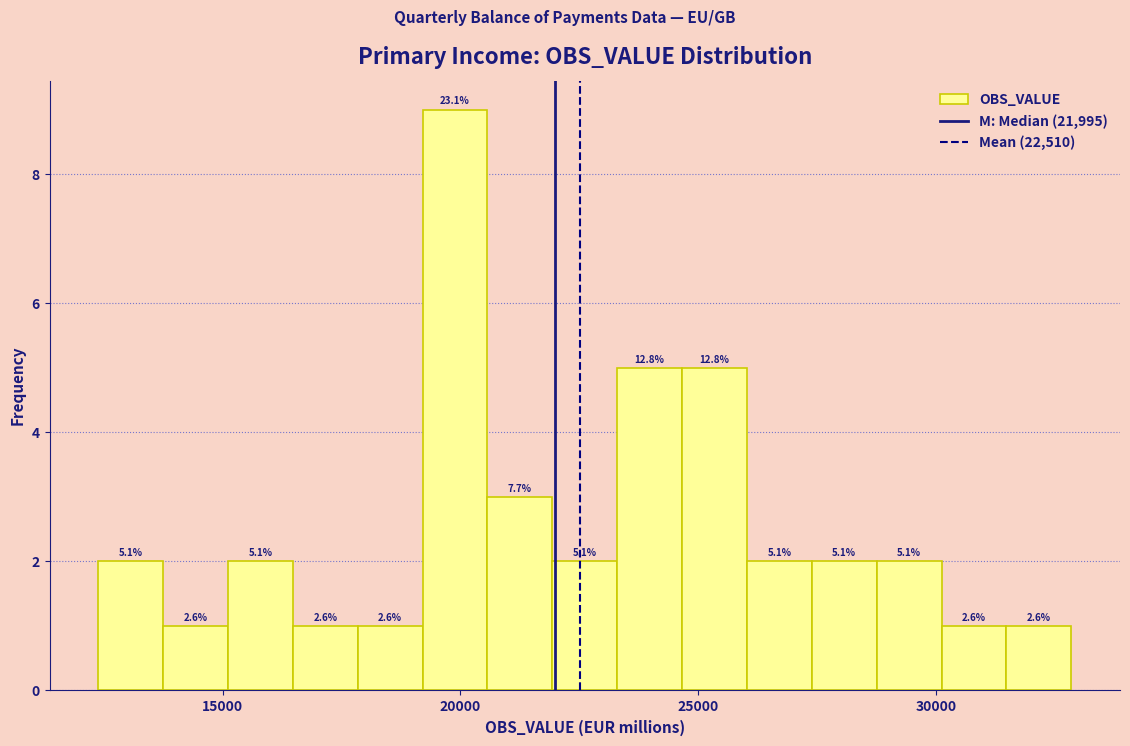

Read against the x-axis, roughly where is the centre of the tallest bar?

20000